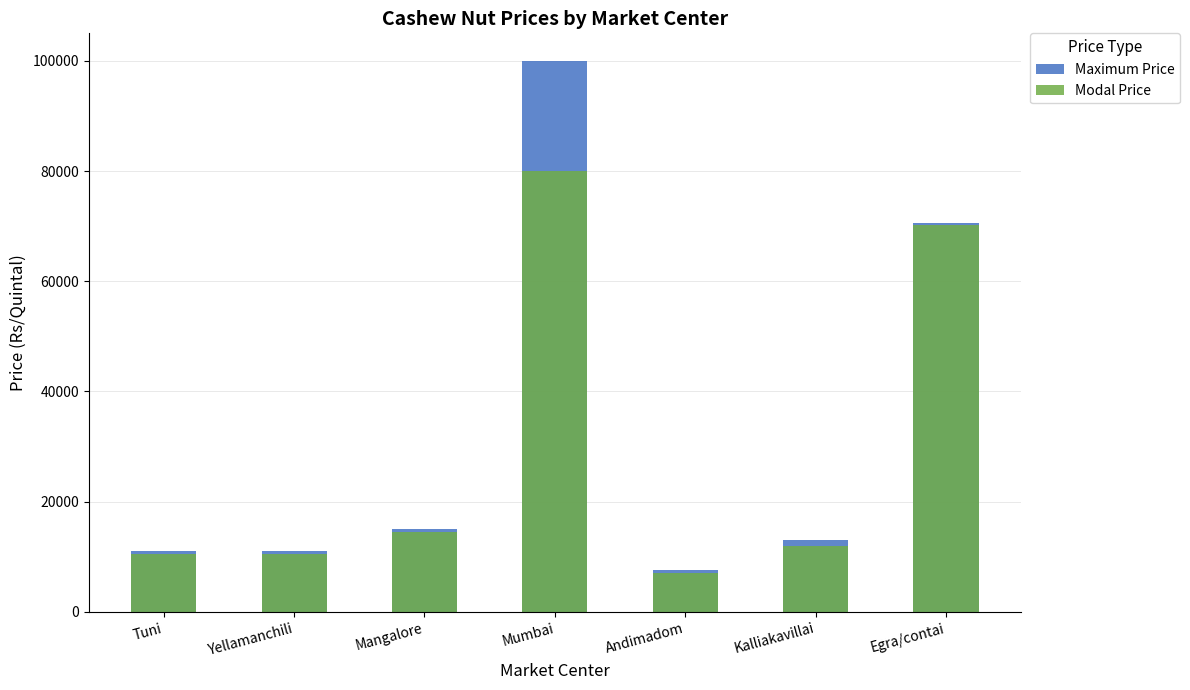

What is the label of the 5th bar from the left?

Andimadom